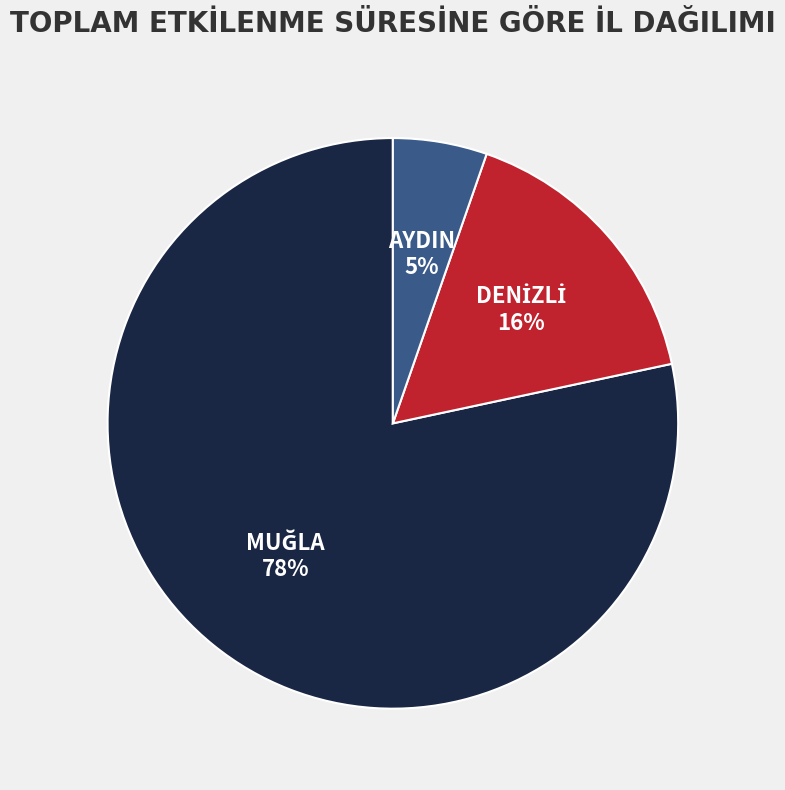

True or false: AYDIN accounts for 13% of the total.

False